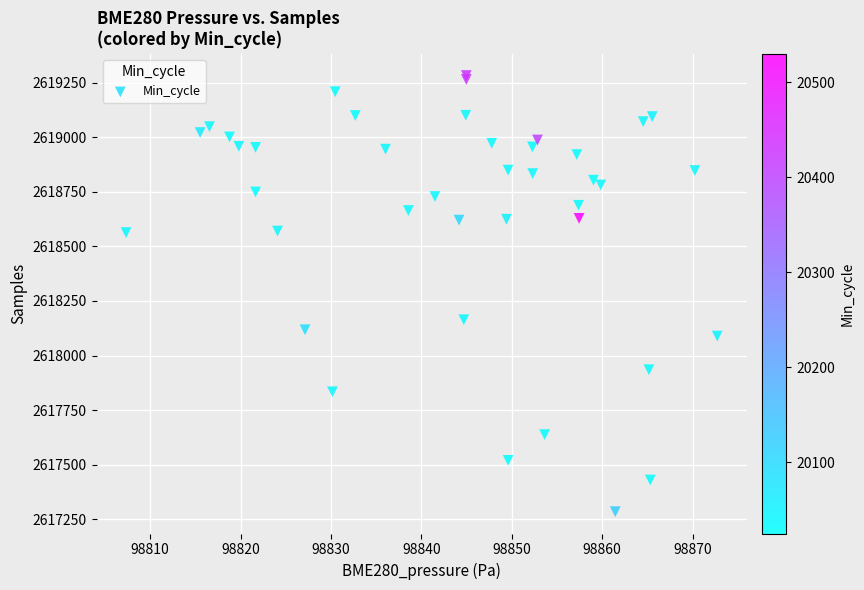

What Y value in the scatter plot is closest to 2618283?

2618164